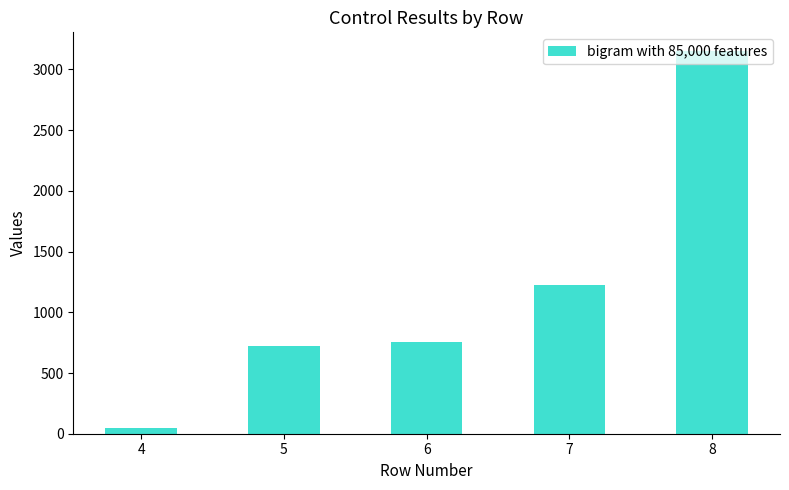

Count the number of data series in this chart.

1